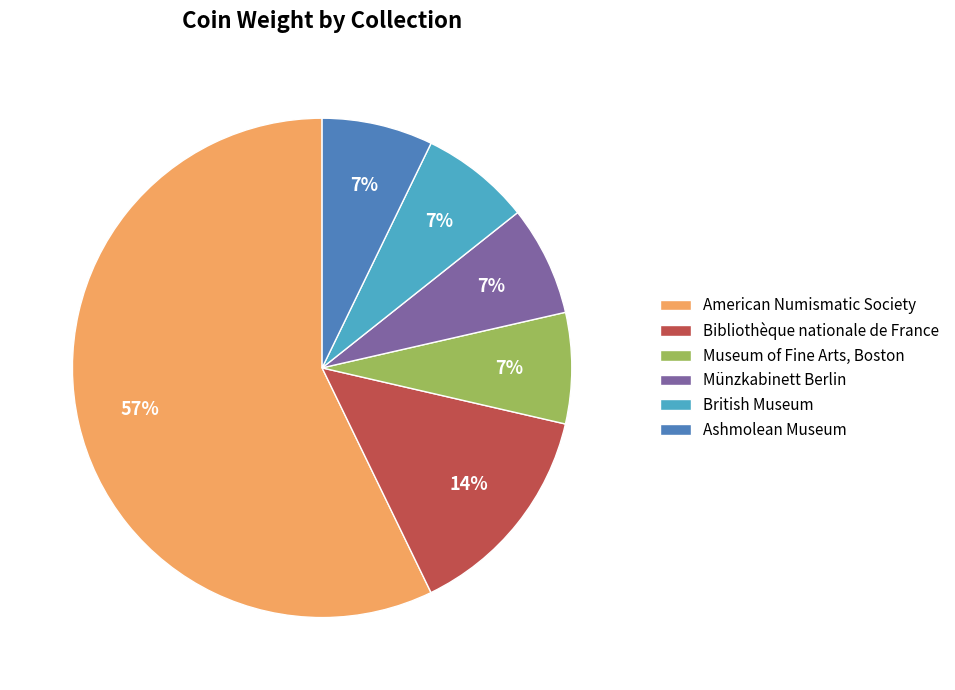

Is the sum of Bibliothèque nationale de France and American Numismatic Society greater than half?

Yes